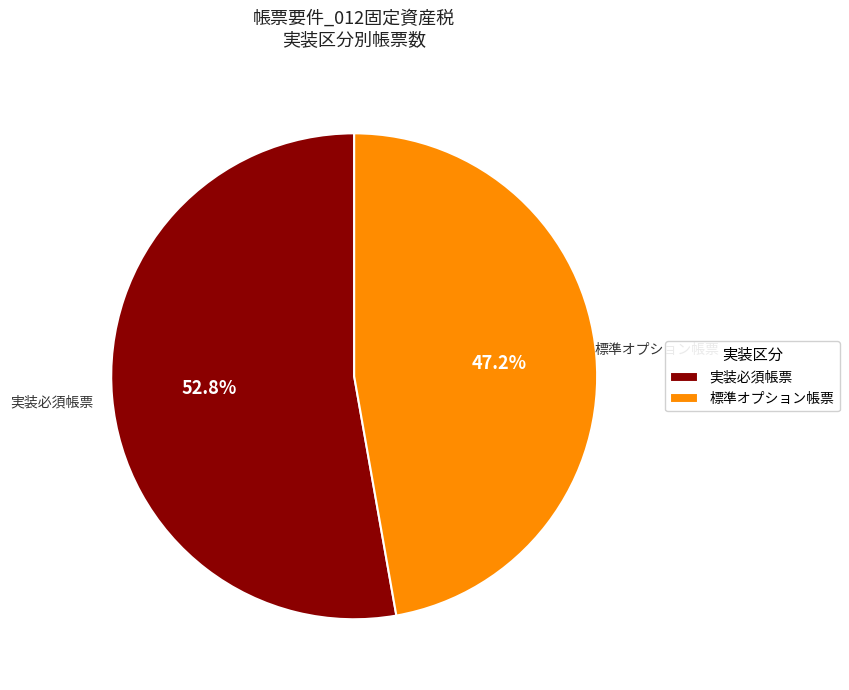

Between 実装必須帳票 and 標準オプション帳票, which is larger?

実装必須帳票